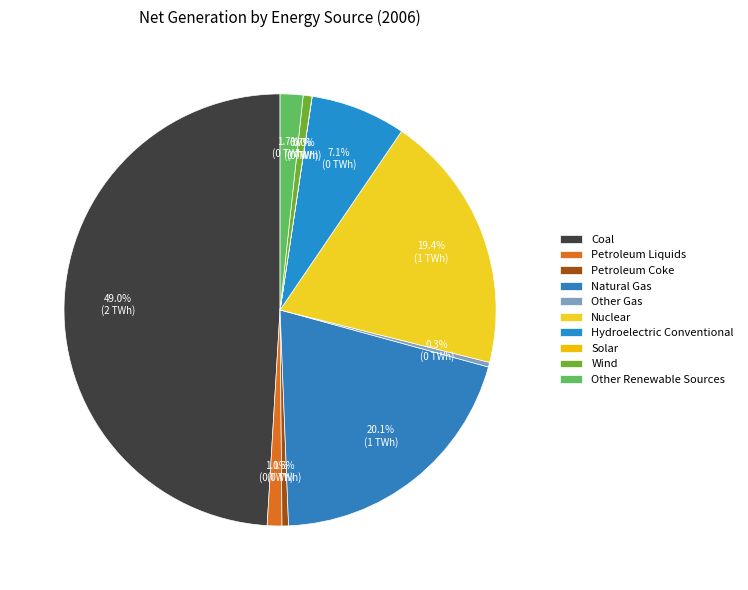

What is the change in value from Natural Gas to Wind?

-789852